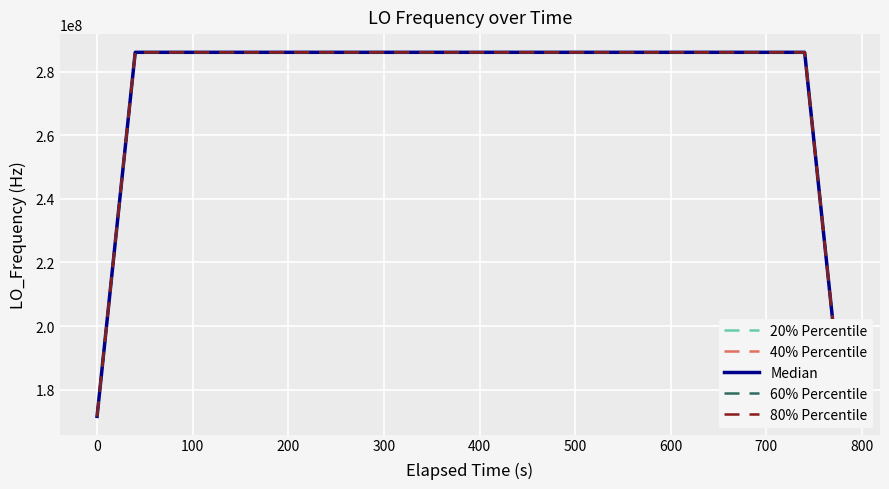

True or false: 80% Percentile and 40% Percentile cross at least once.

False